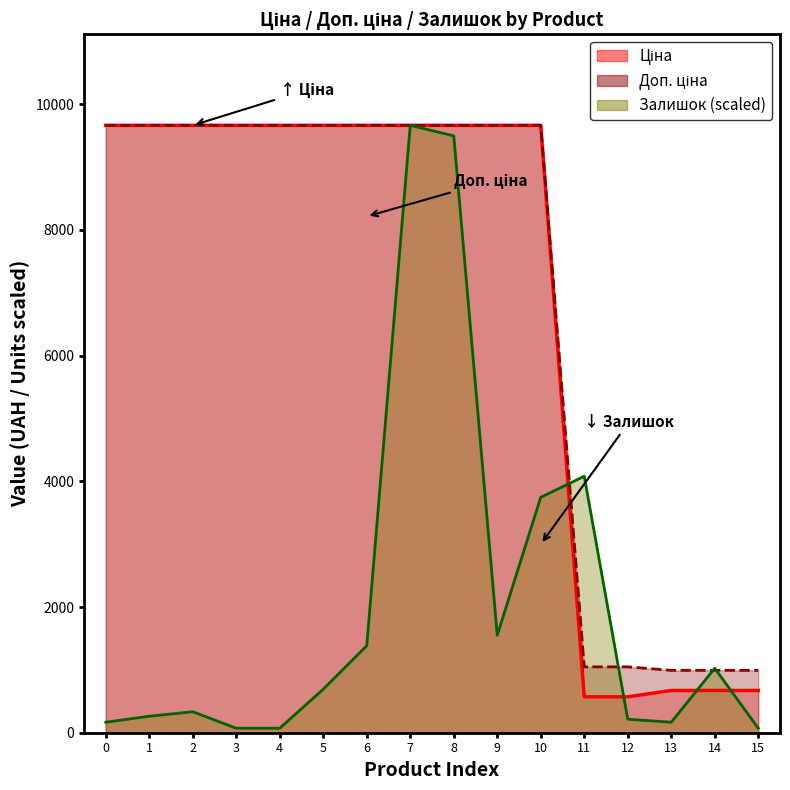

The value of Залишок at 13 is 286.6. True or false?

False